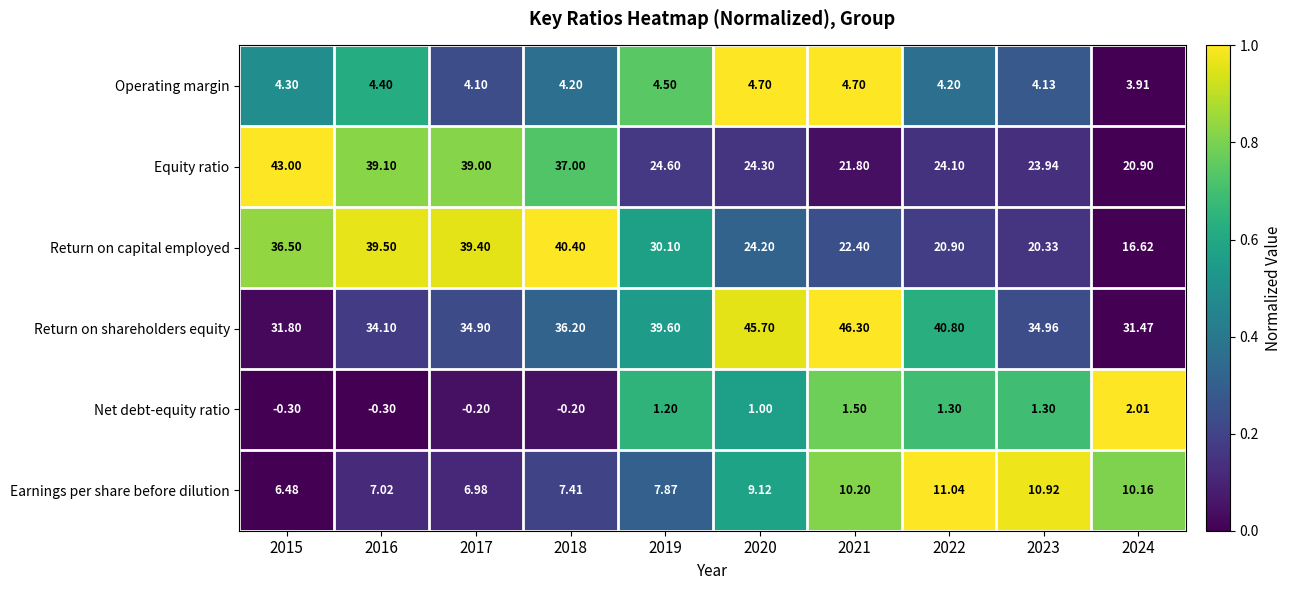

Which series has the largest total across all categories?

Return on shareholders equity